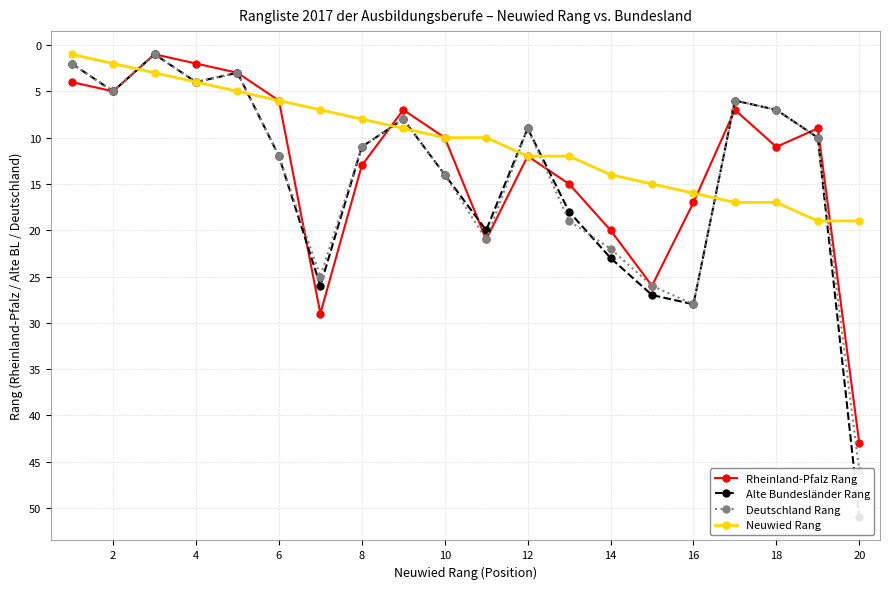

Where is the first local maximum for Rheinland-Pfalz Rang?

2